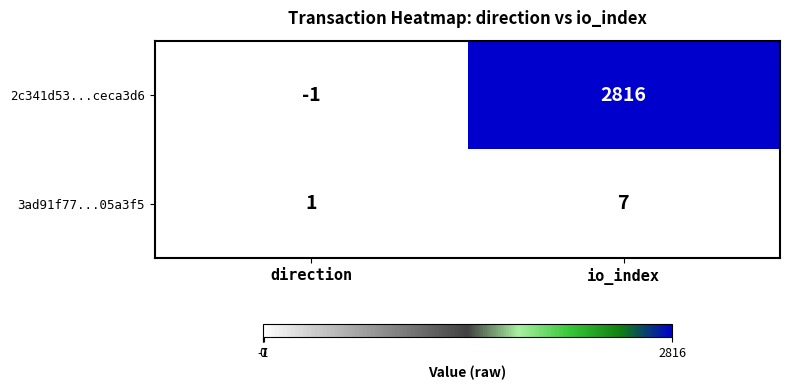

The value of 3ad91f77...05a3f5 at io_index is 7. True or false?

True